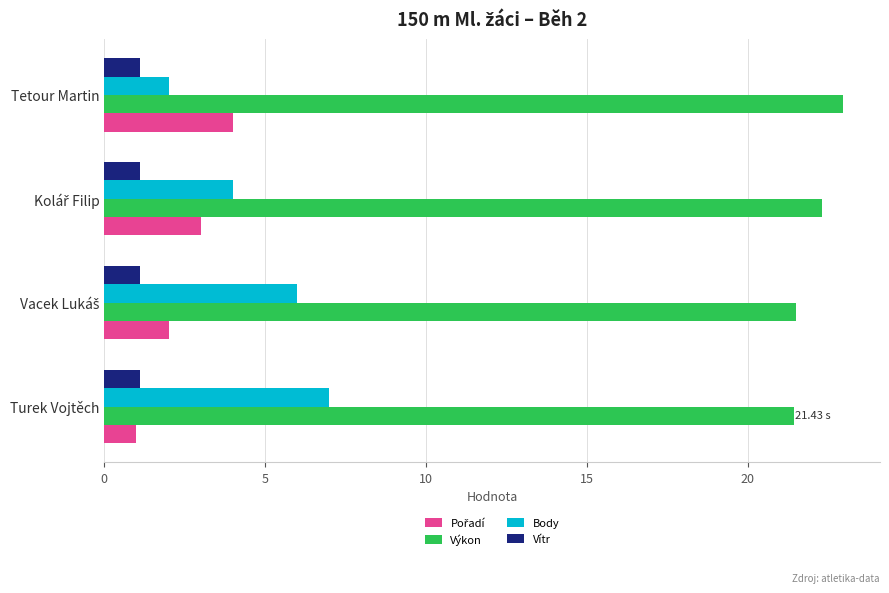

At how many categories does at least one series exceed 16?

4